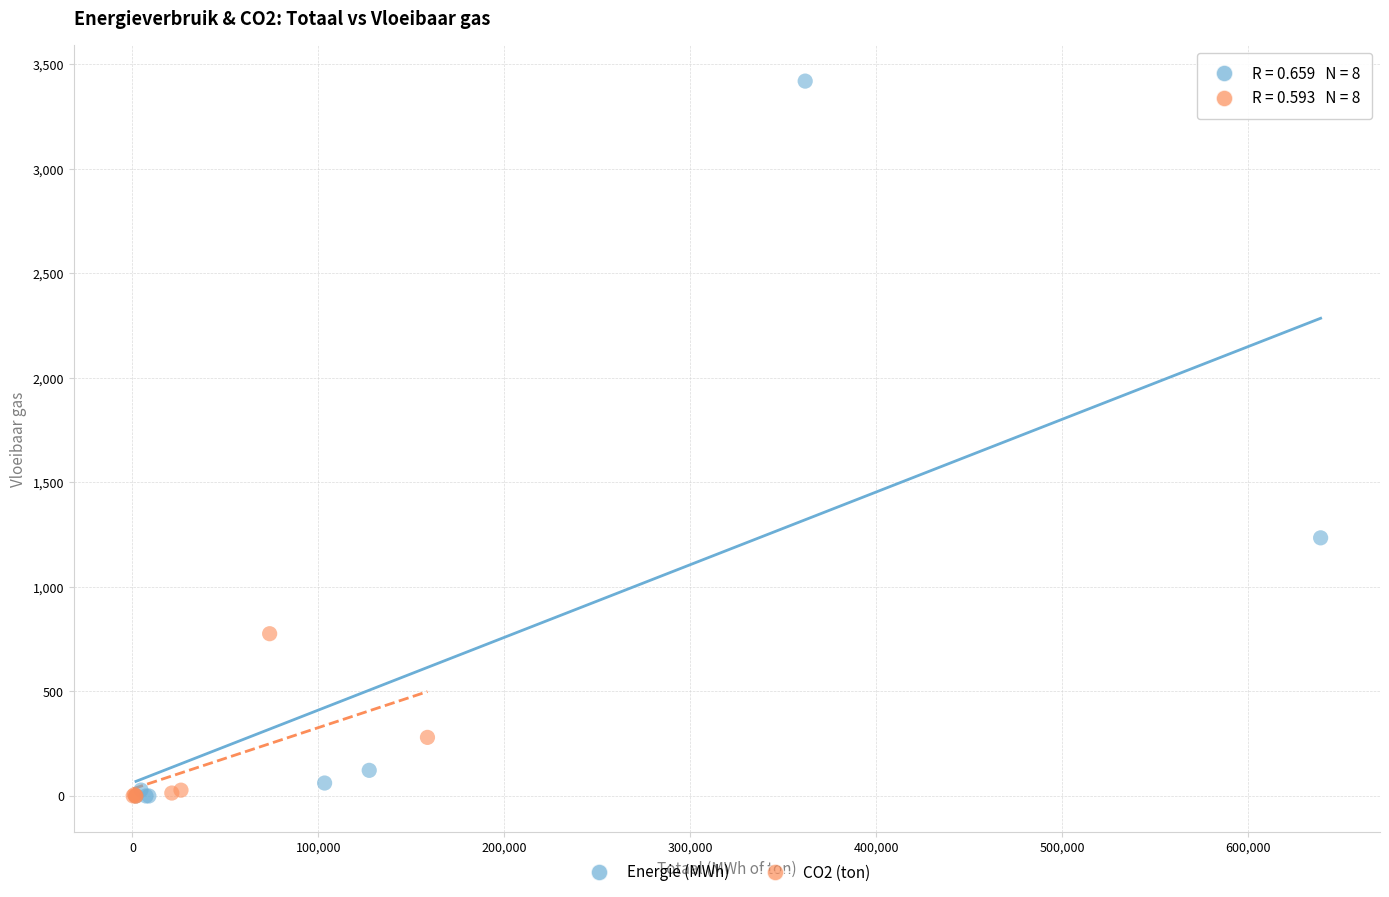

Which series has the widest spread of Y values?

Energie (MWh)